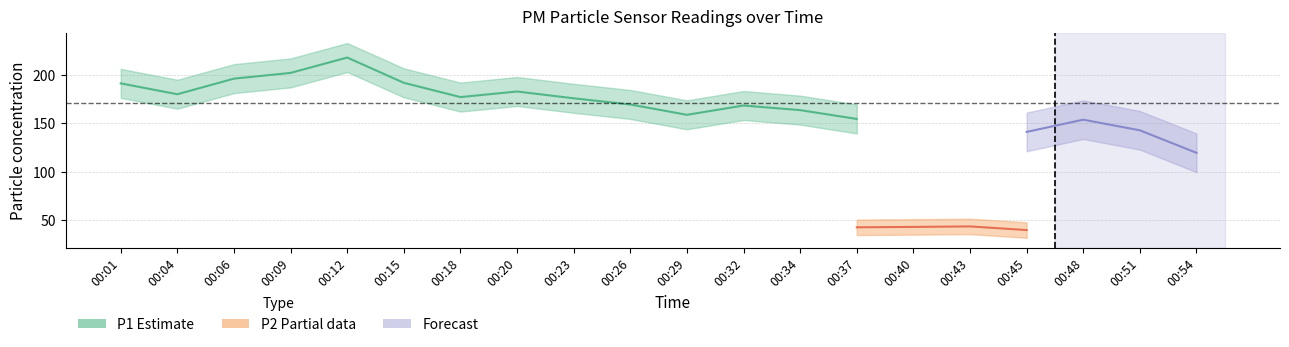

Read the P1 value at 00:09.

202.0